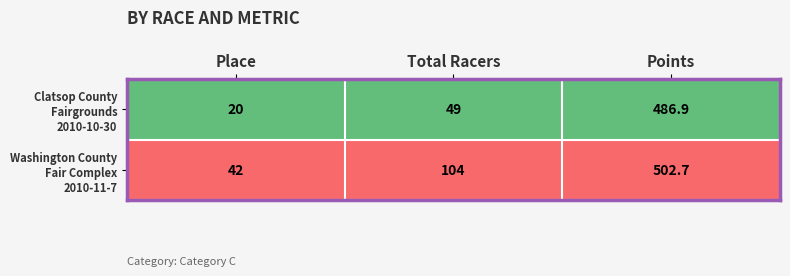

Which category has the highest value across all series?

Points